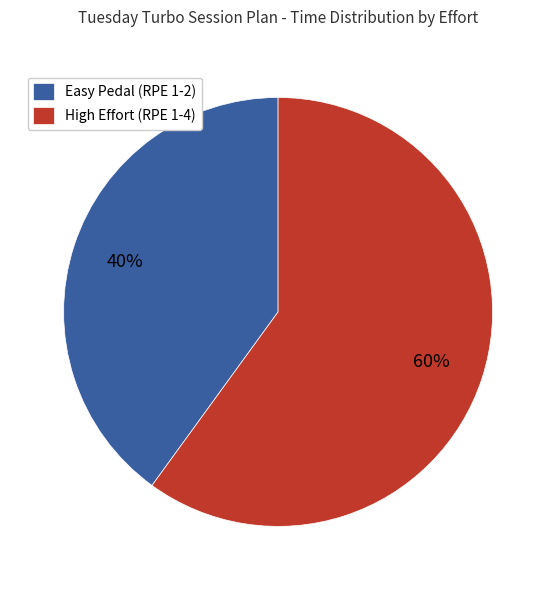

Which slice is the largest?

High Effort (RPE 1-4)